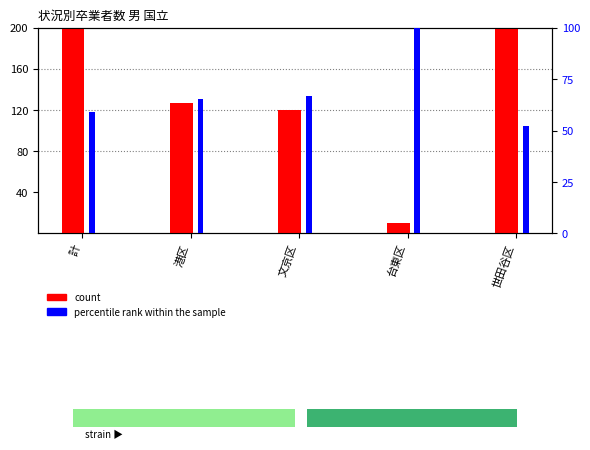

Which label corresponds to the largest value in the chart?

計